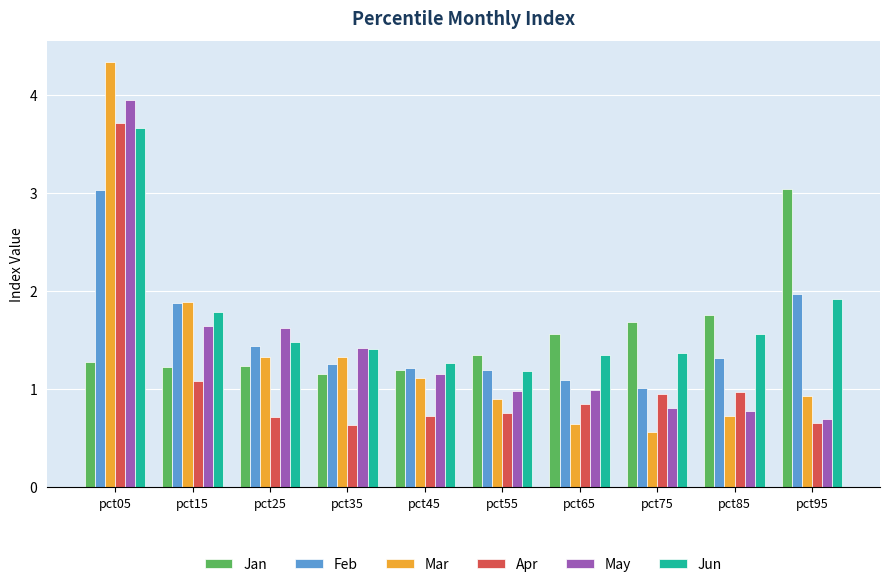

Which series has the widest spread of values?

Mar